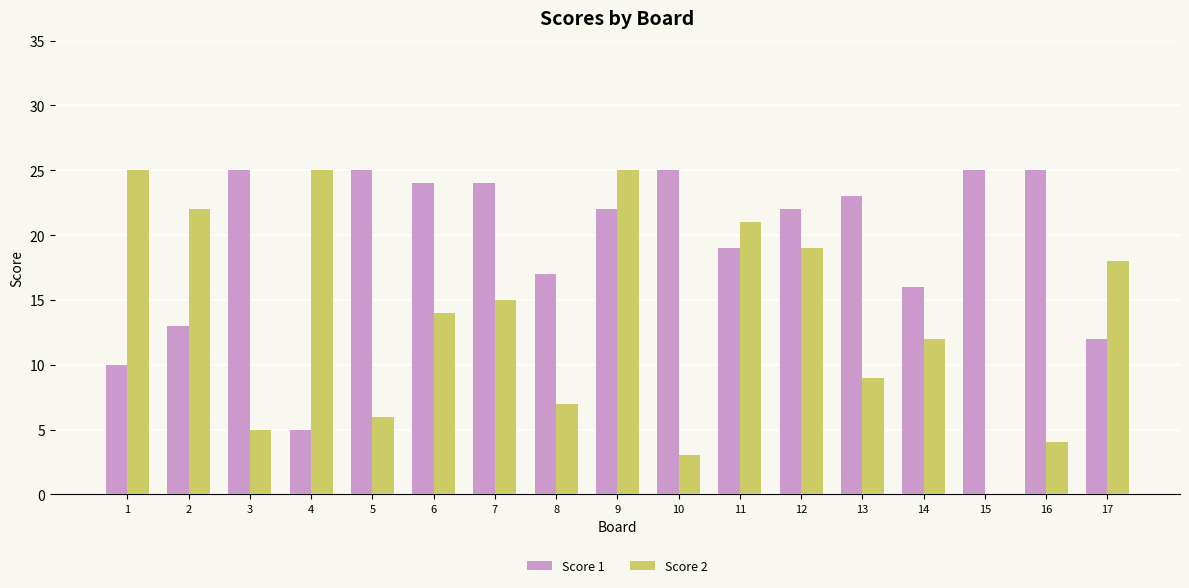

What is the highest value of the Score 1 series?

25